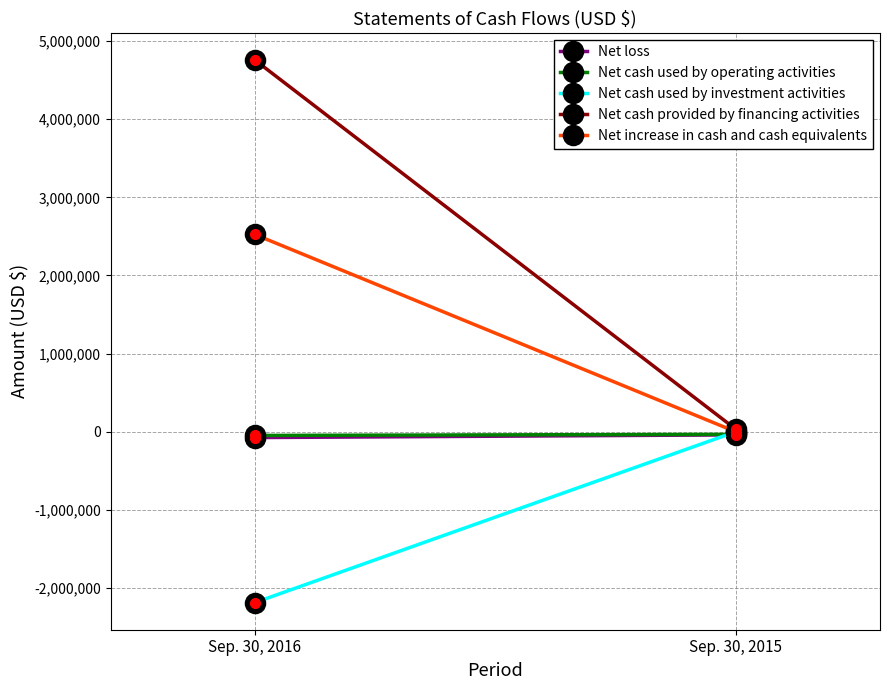

Count the Net cash used by operating activities values in the range -46981 to -32894.

2